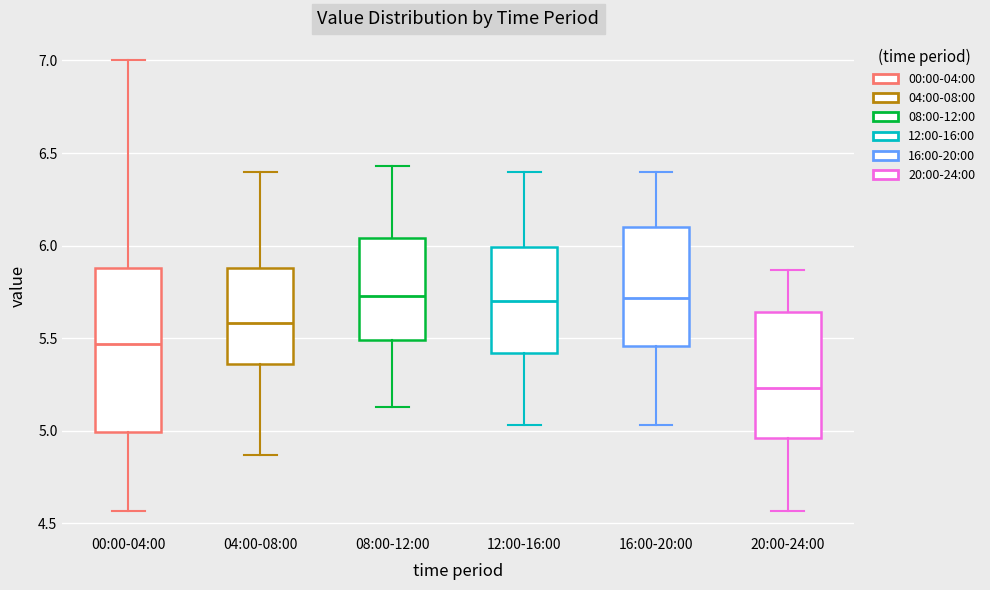

Reading left to right, read every box against the y-axis: the position of its median line, the range the box covers, and the ends of its whiskers. The values are not printed on the chart, so give them approximately, as read against the axis.

00:00-04:00: median 5.45, box 5.00 to 5.90, whiskers 4.55 to 7.00
04:00-08:00: median 5.60, box 5.35 to 5.90, whiskers 4.85 to 6.40
08:00-12:00: median 5.75, box 5.50 to 6.05, whiskers 5.15 to 6.45
12:00-16:00: median 5.70, box 5.40 to 6.00, whiskers 5.05 to 6.40
16:00-20:00: median 5.70, box 5.45 to 6.10, whiskers 5.05 to 6.40
20:00-24:00: median 5.25, box 4.95 to 5.65, whiskers 4.55 to 5.85